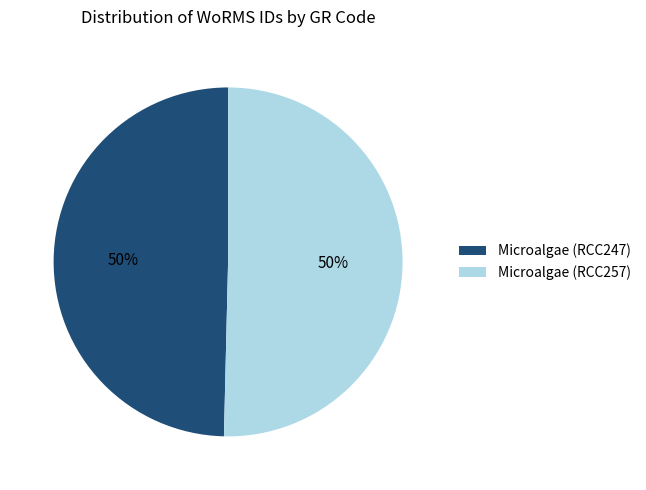

What is the ratio of the value at Microalgae (RCC247) to the value at Microalgae (RCC257)?

1.0